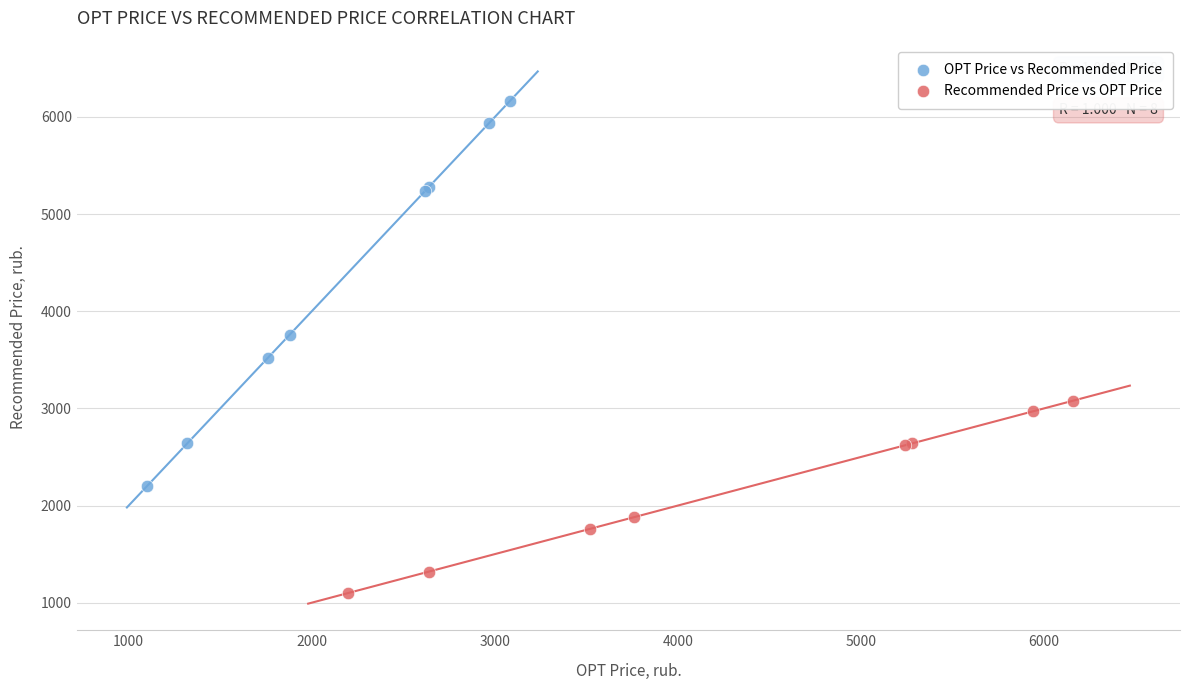

Which series reaches the maximum Y coordinate?

OPT Price vs Recommended Price